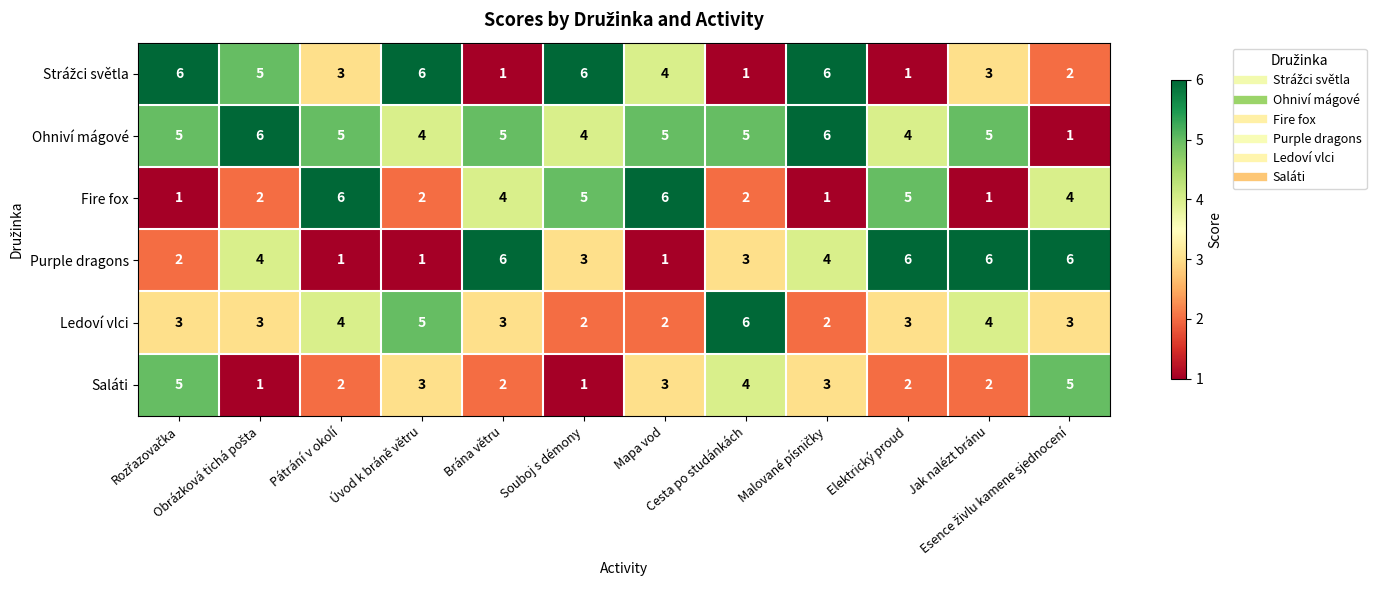

At how many categories does at least one series exceed 4?

12